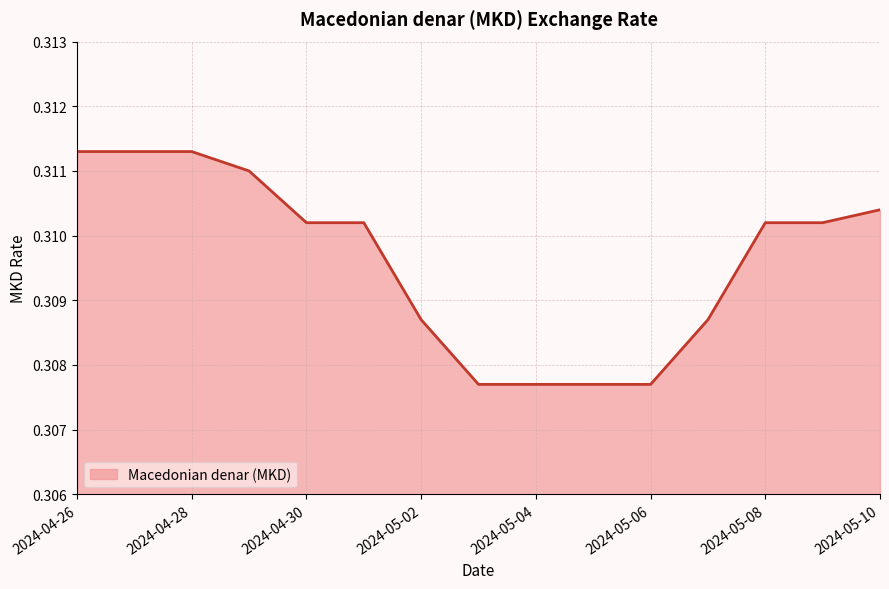

Is this an area chart (filled region under the line)?

Yes